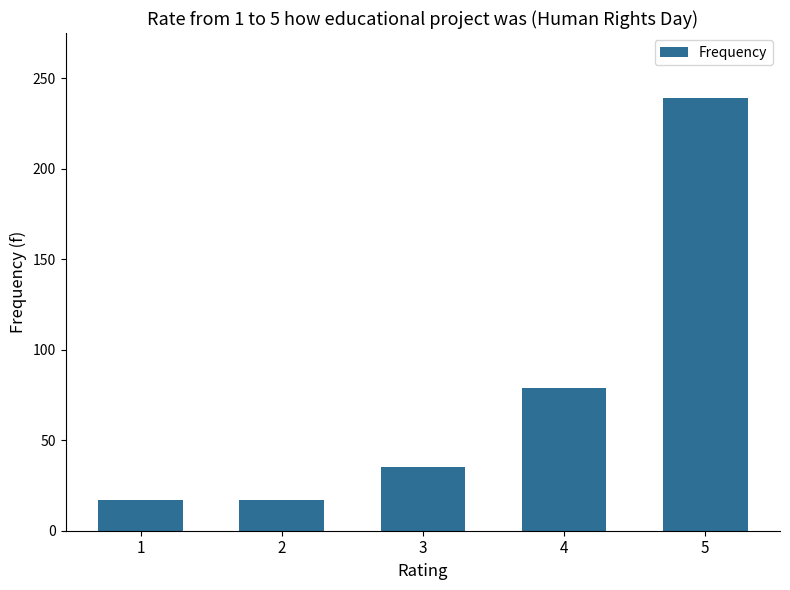

What is the change in value from 3 to 5?

+204